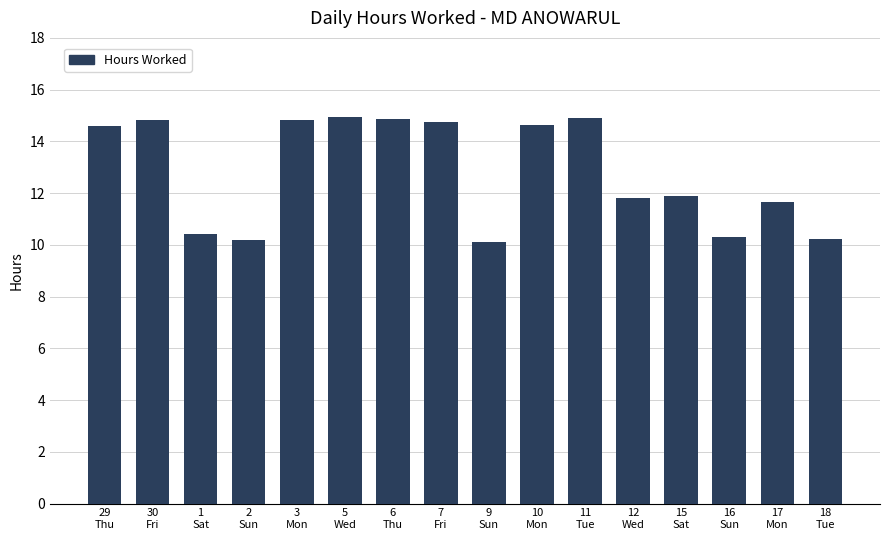

What is the value of the 14th bar from the left?

10.3